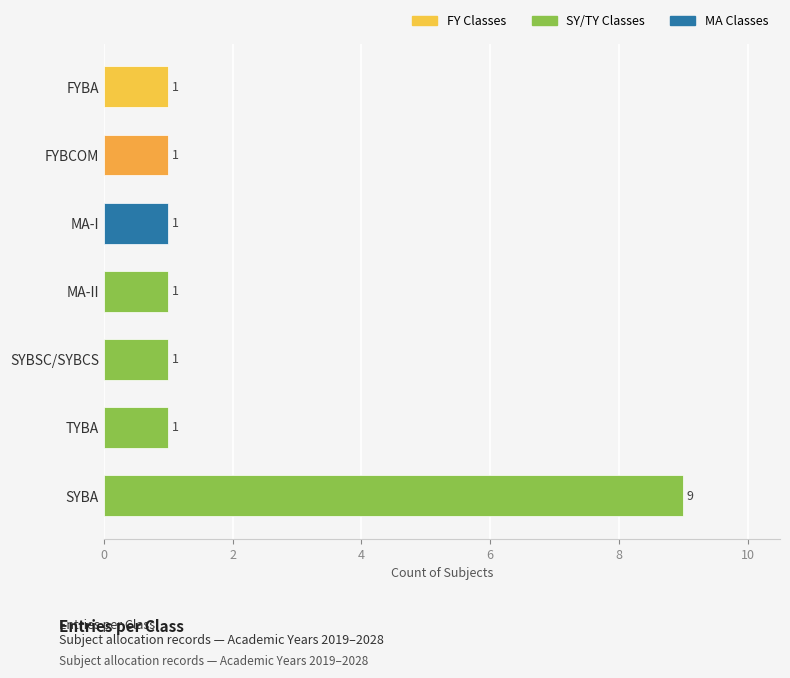

The value at FYBCOM is 1. True or false?

True